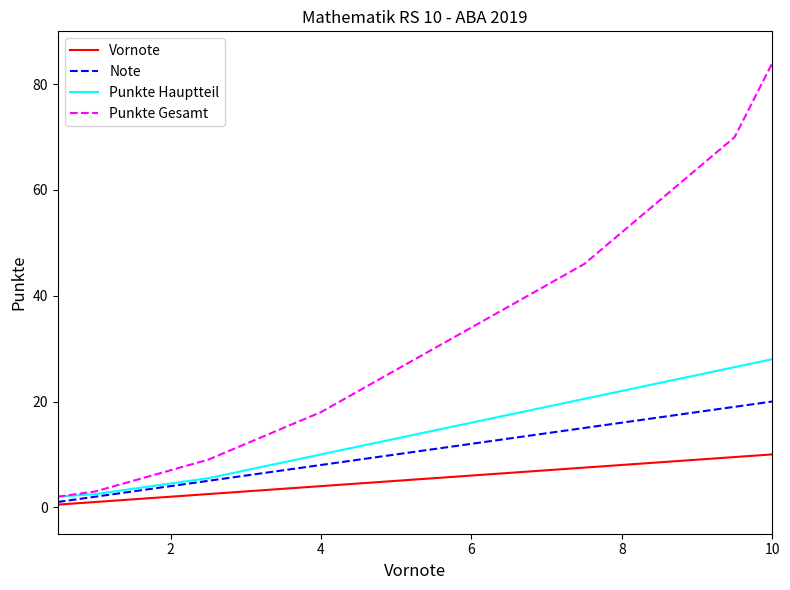

Which series has the largest range (max minus min)?

Punkte Gesamt